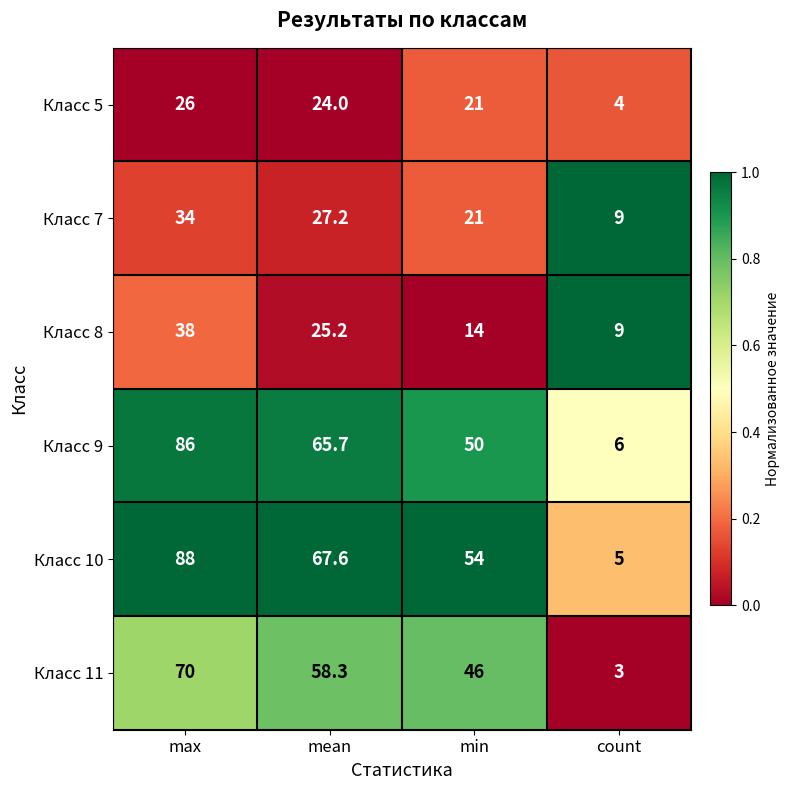

Read the Класс 8 value at max.

38.0